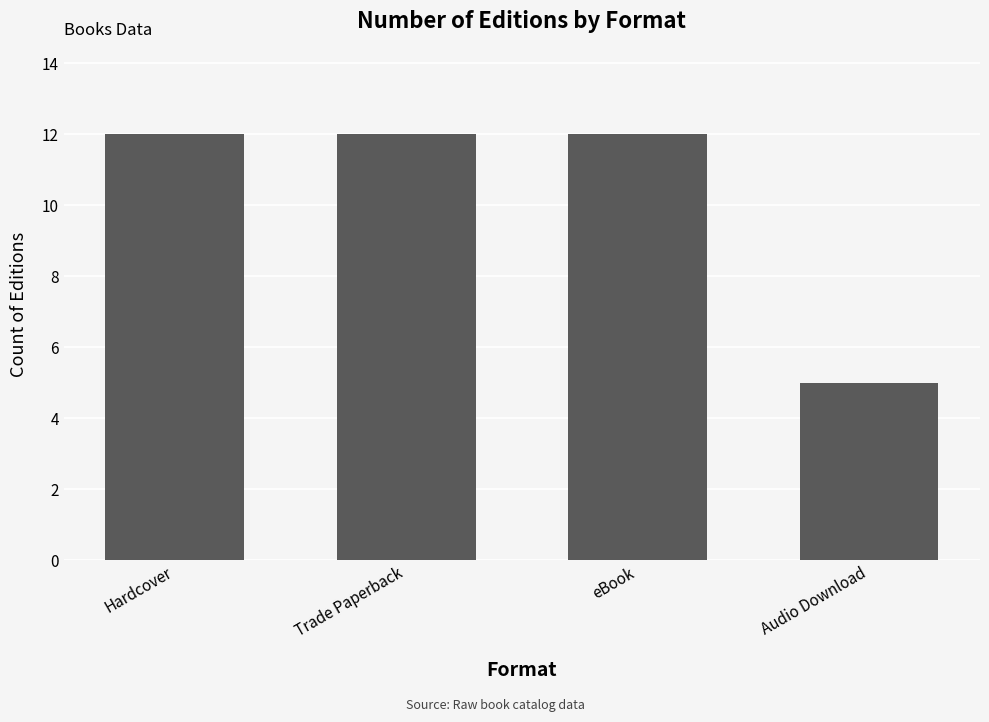

The value at Trade Paperback is 12. True or false?

True